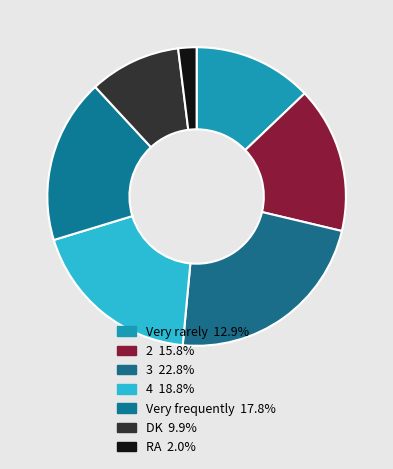

To the nearest percent, what portion does 3 represent?

23%